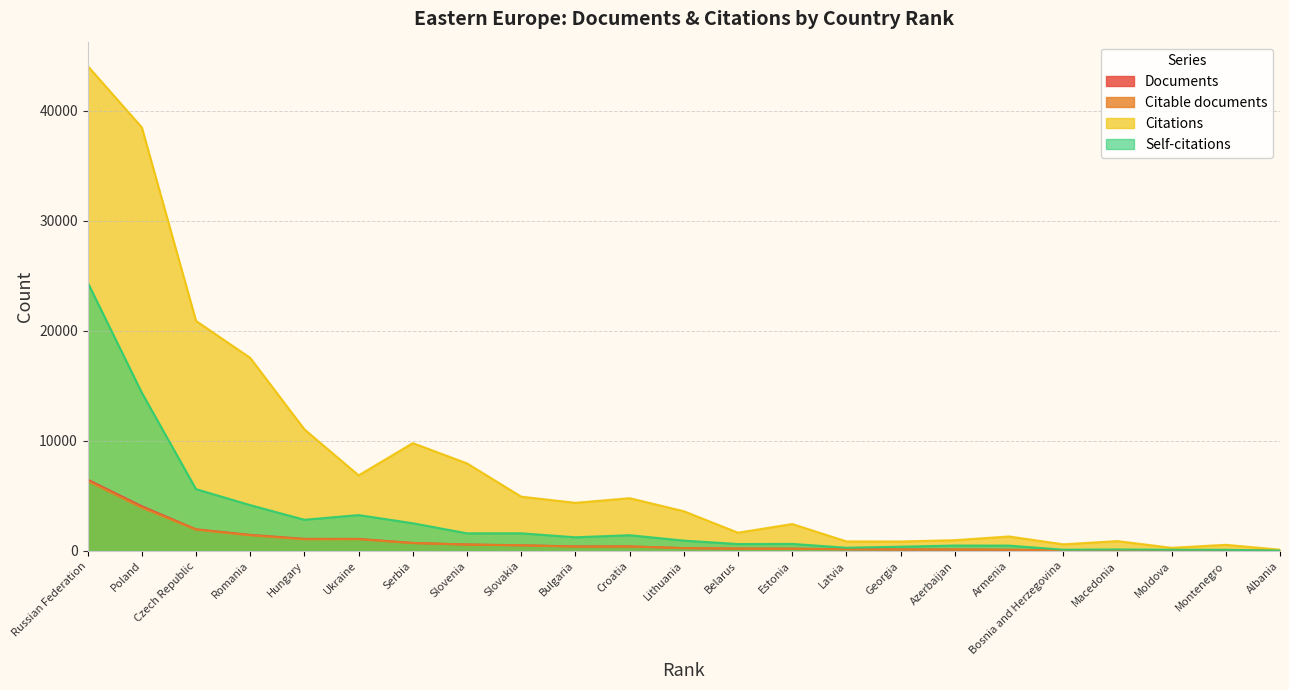

Is it true that Citations equals 9808 at Serbia?

True